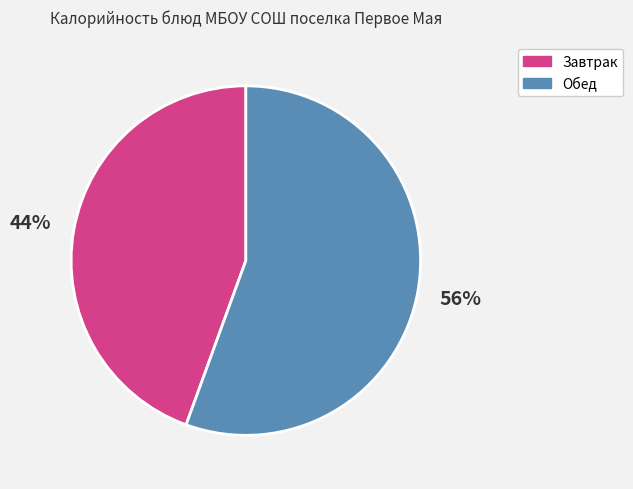

To the nearest percent, what is the combined percentage of Завтрак and Обед?

100%